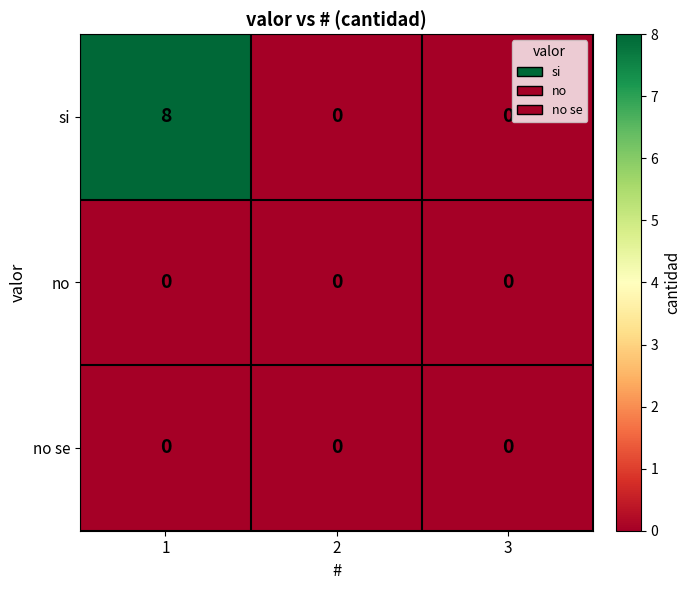

What is the maximum value shown in the chart?

8